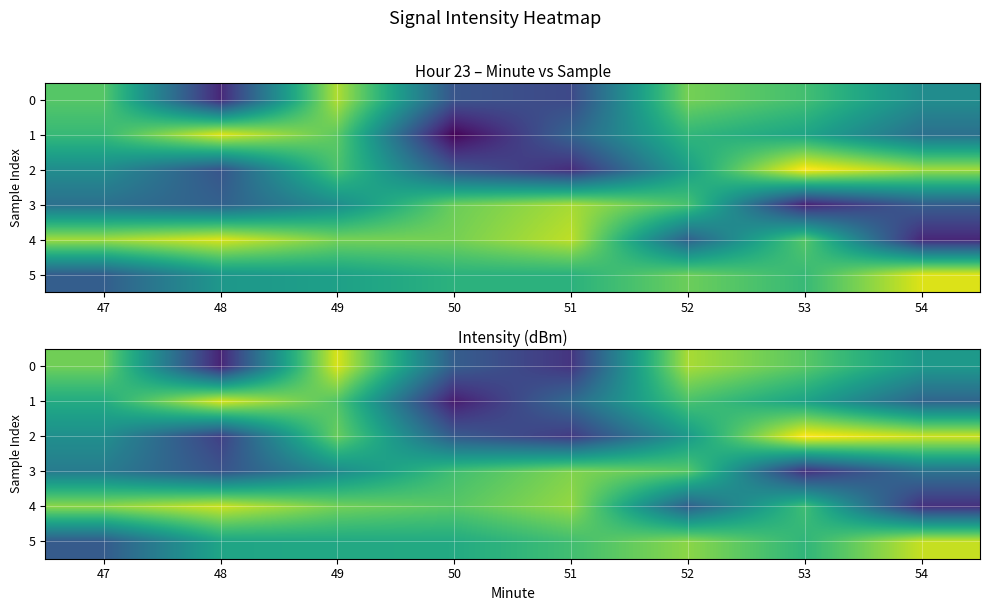

At which category is the sum across all series the highest?

49